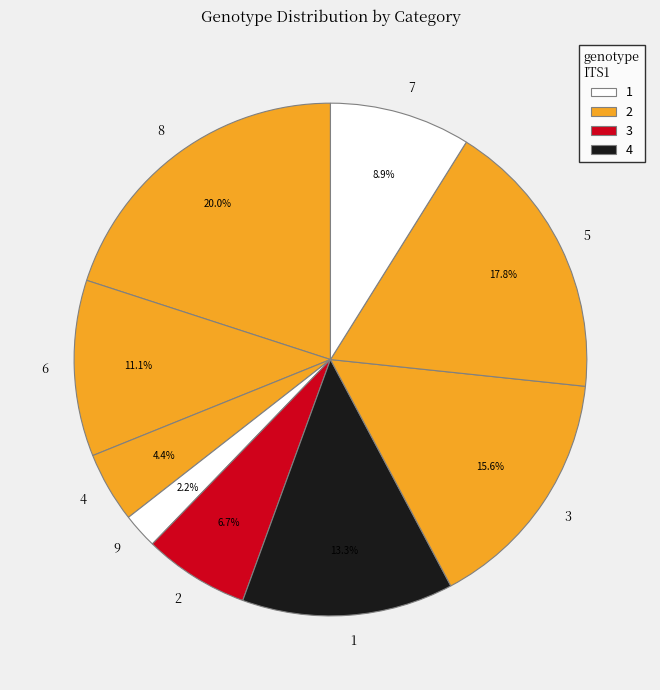

To the nearest percent, what is the average slice percentage?

11%